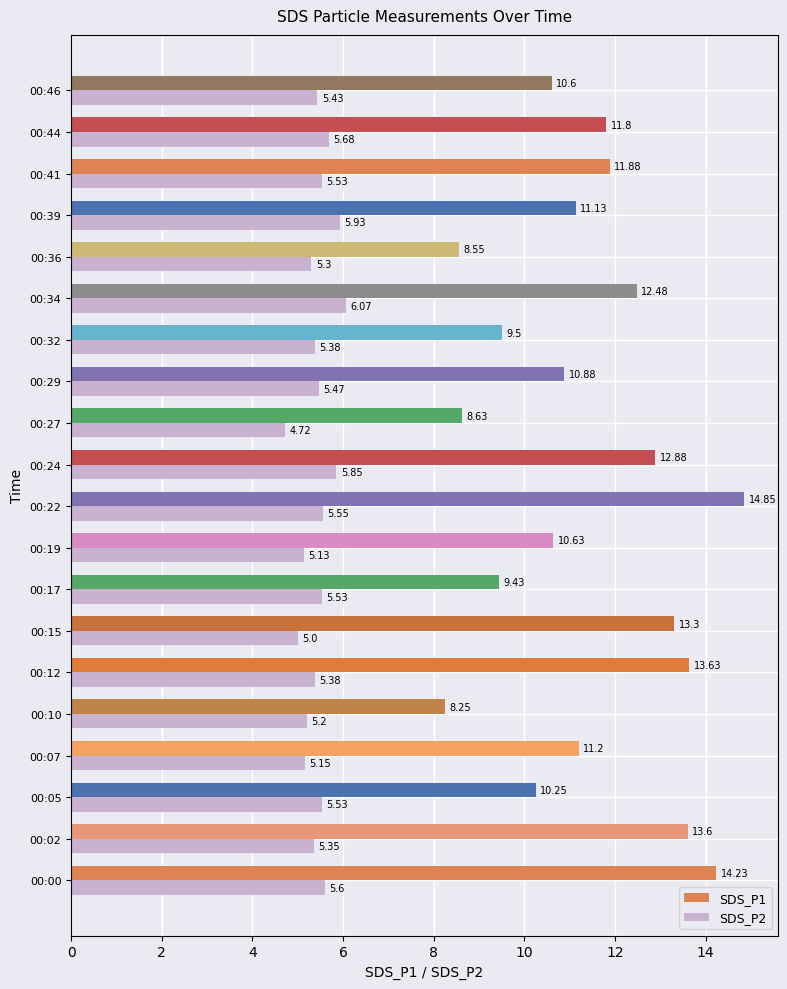

What is the sum of all SDS_P2 values?

108.8